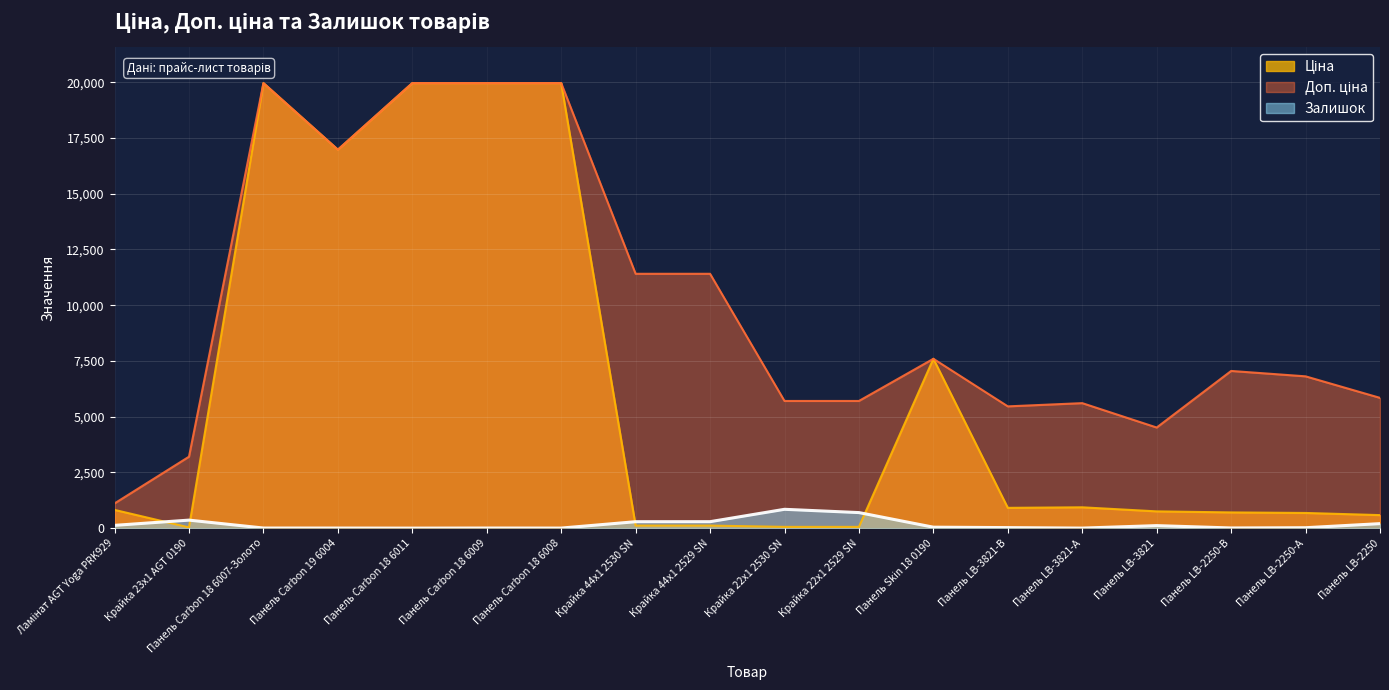

What is the difference between the highest and lowest values at Панель LB-2250?

5641.9